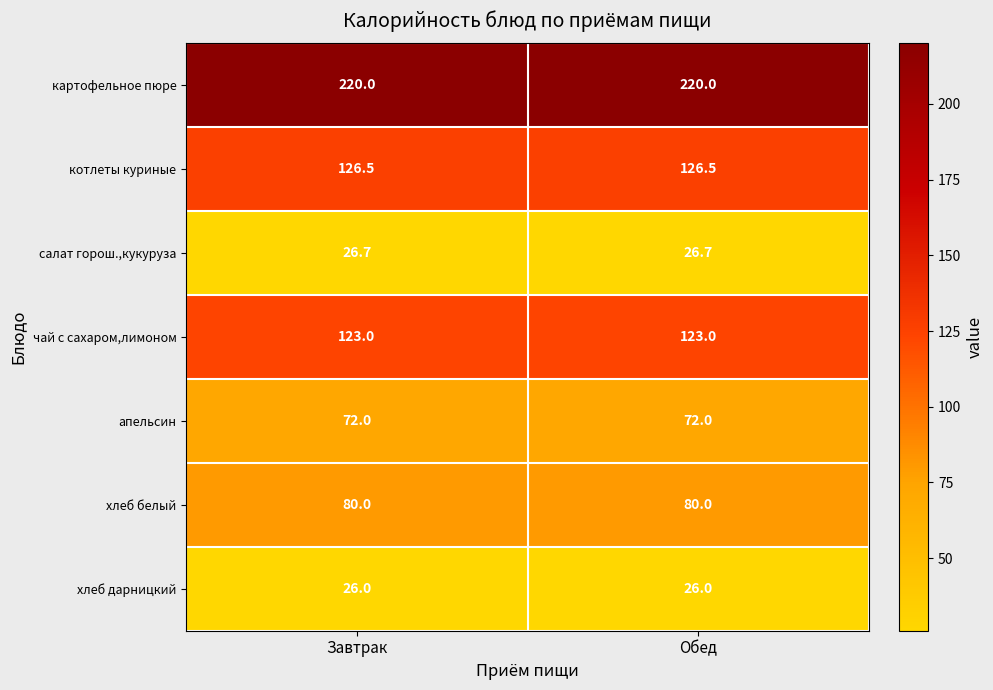

Rank the series by their maximum value, from highest to lowest.

картофельное пюре, котлеты куриные, чай с сахаром,лимоном, хлеб белый, апельсин, салат горош.,кукуруза, хлеб дарницкий